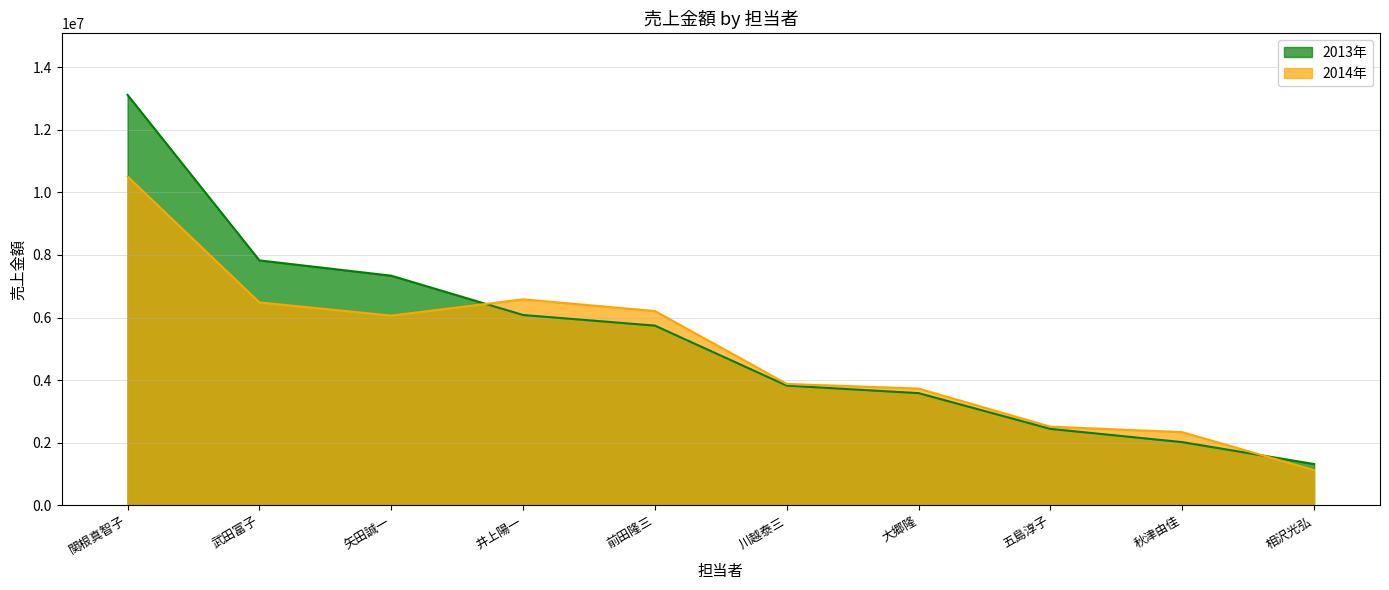

What position from the right is 矢田誠一?

8